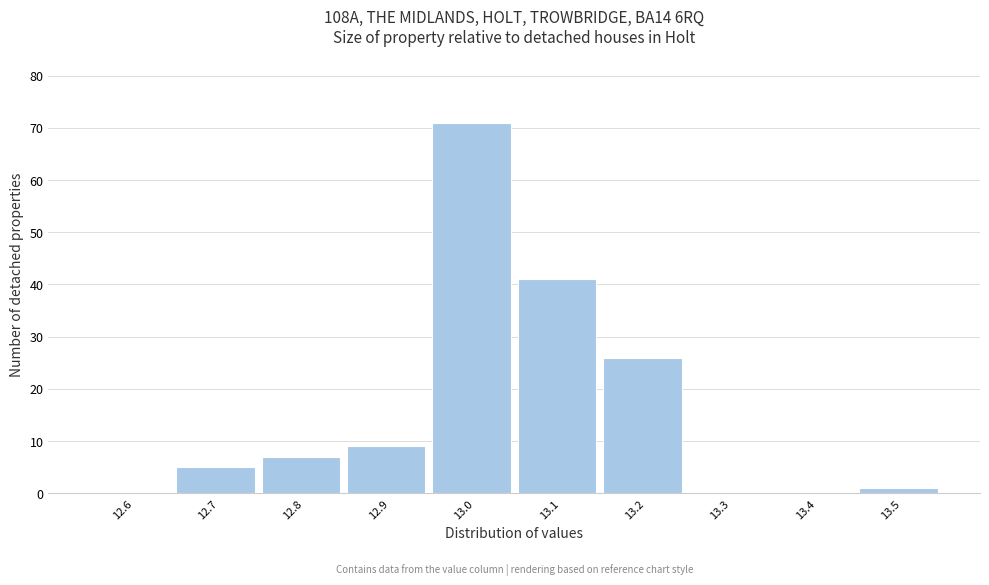

Reading right to left, transcribe all the data shown in this chart.

13.5=1	13.4=0	13.3=0	13.2=26	13.1=41	13.0=71	12.9=9	12.8=7	12.7=5	12.6=0